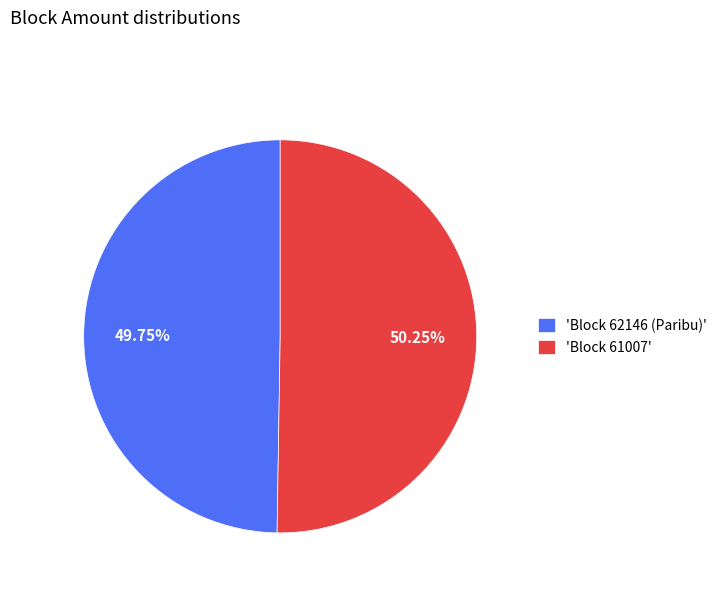

Is the sum of 'Block 62146 (Paribu)' and 'Block 61007' greater than half?

Yes